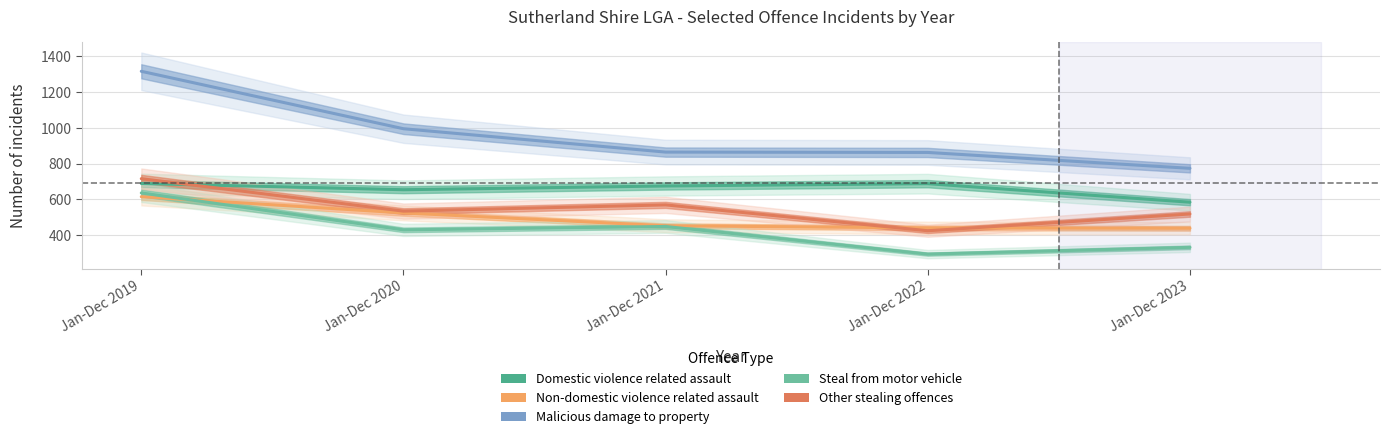

Where do Other stealing offences and Non-domestic violence related assault first cross each other?

Jan-Dec 2021 and Jan-Dec 2022